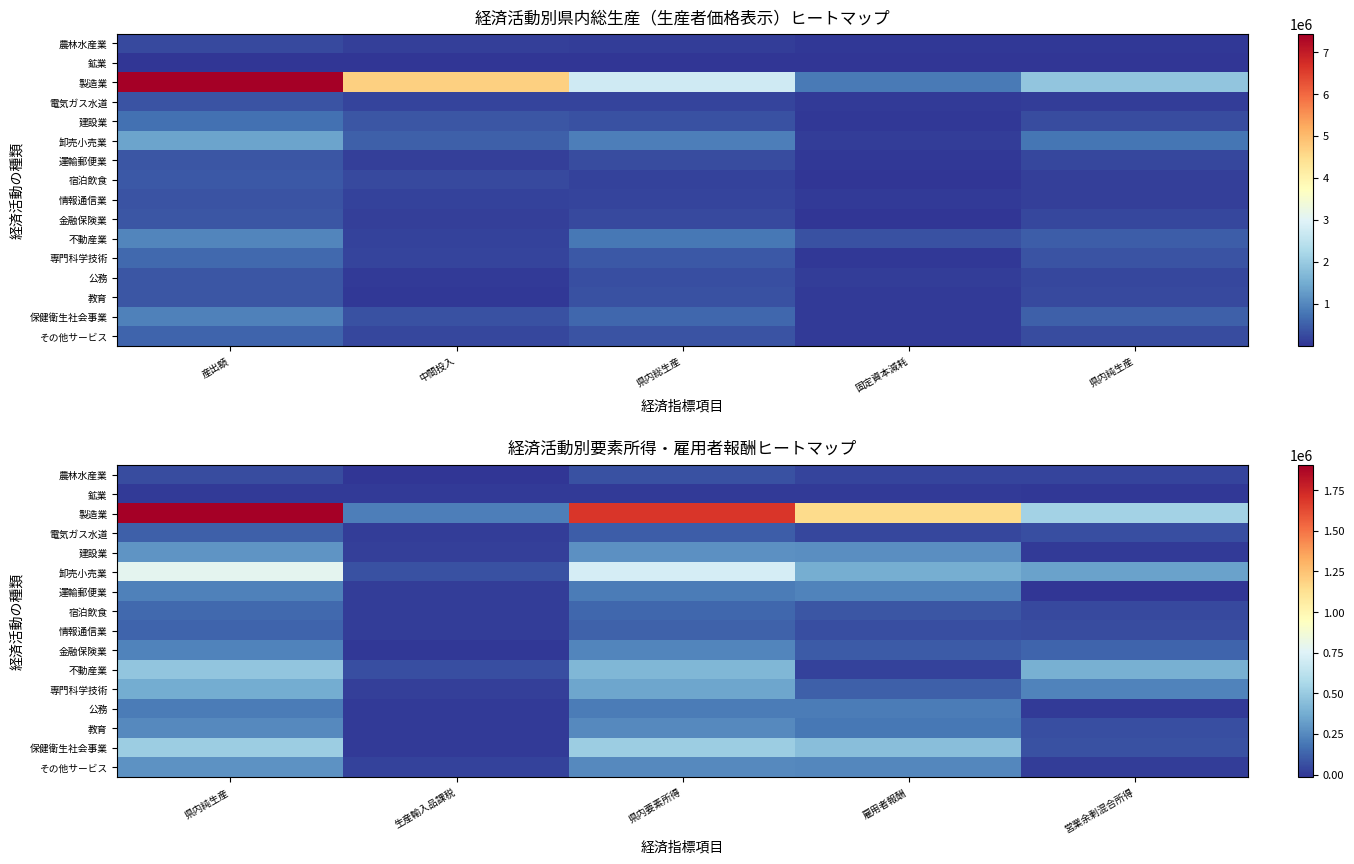

The value of 建設業 at 営業余剰混合所得 is 5246.6. True or false?

False